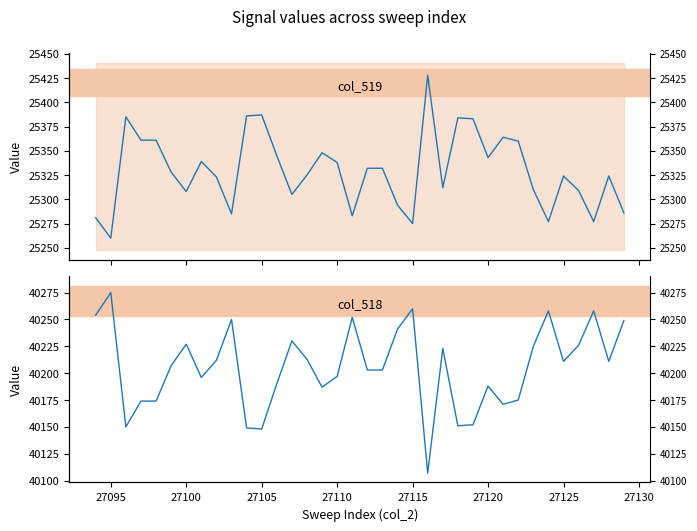

Reading left to right, extract all data points from this chart.

col_519: 25281	25260	25385	25361	25361	25328	25308	25339	25323	25285	25386	25387	25345	25305	25325	25348	25338	25283	25332	25332	25294	25275	25428	25312	25384	25383	25343	25364	25360	25310	25277	25324	25309	25277	25324	25286
col_518: 40254	40275	40150	40174	40174	40207	40227	40196	40212	40250	40149	40148	40190	40230	40213	40187	40197	40252	40203	40203	40241	40260	40107	40223	40151	40152	40188	40171	40175	40225	40258	40211	40226	40258	40211	40249